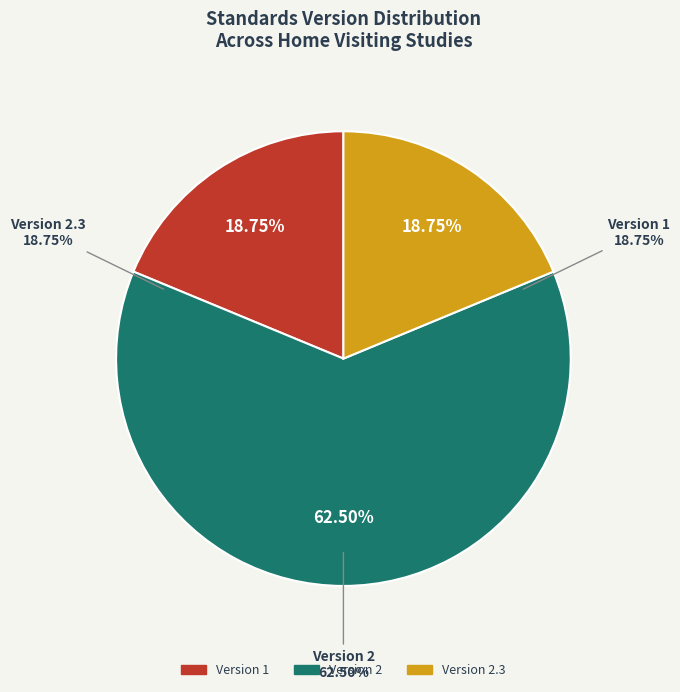

The Nurse-Family Partnership - WWHV095272 slice represents 18% of the pie. True or false?

False